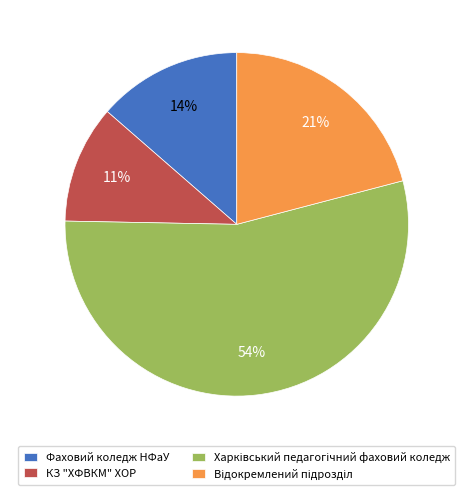

To the nearest percent, what is the average slice percentage?

25%